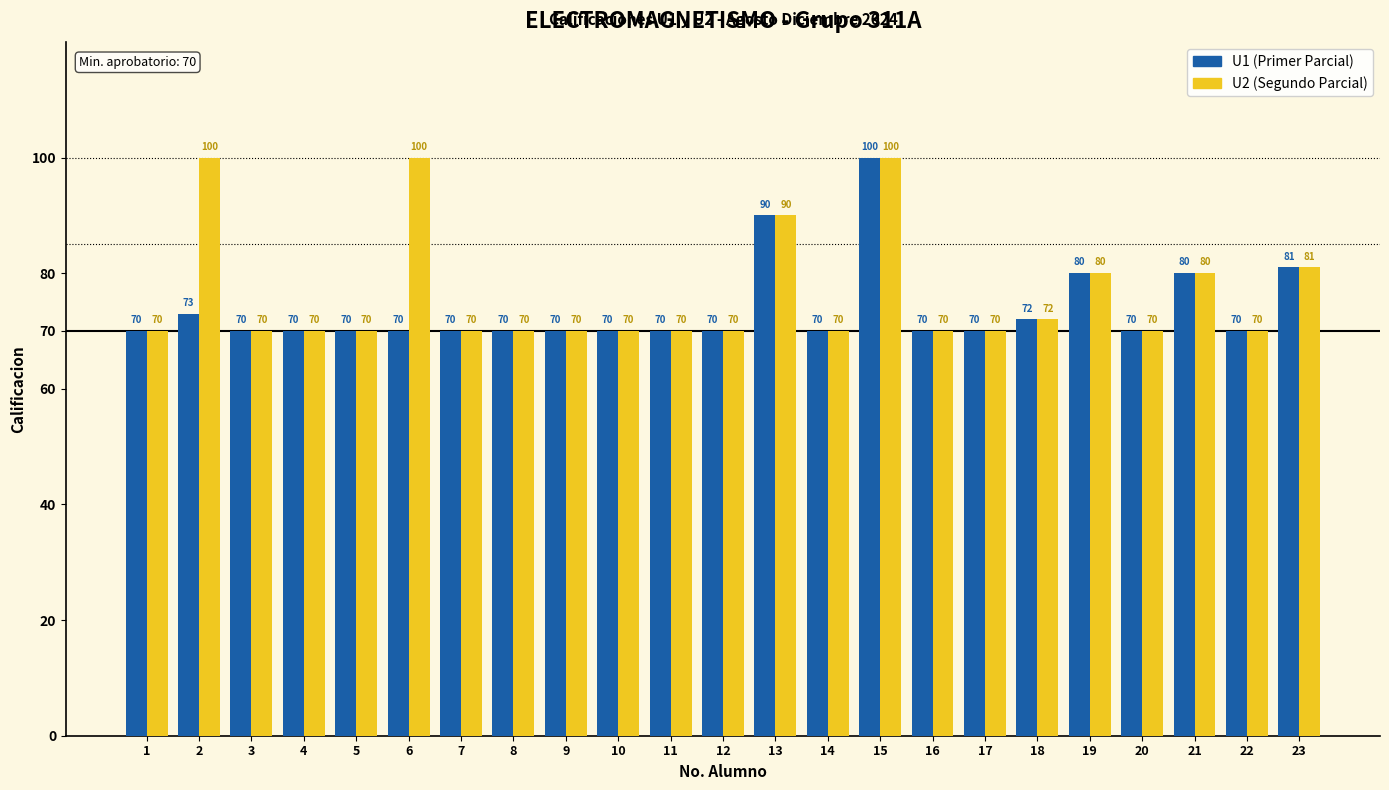

What is the spread (max minus min) of values at 6?

30